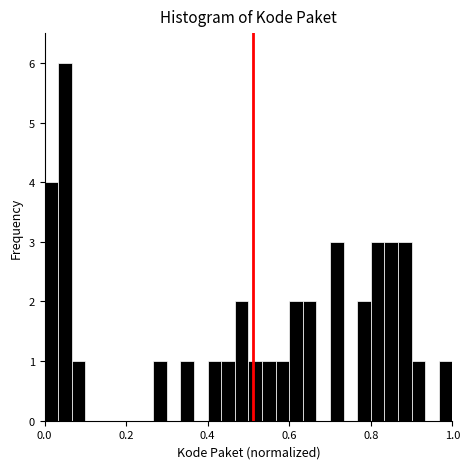

Read against the x-axis, roughly where is the centre of the tallest bar?

0.06